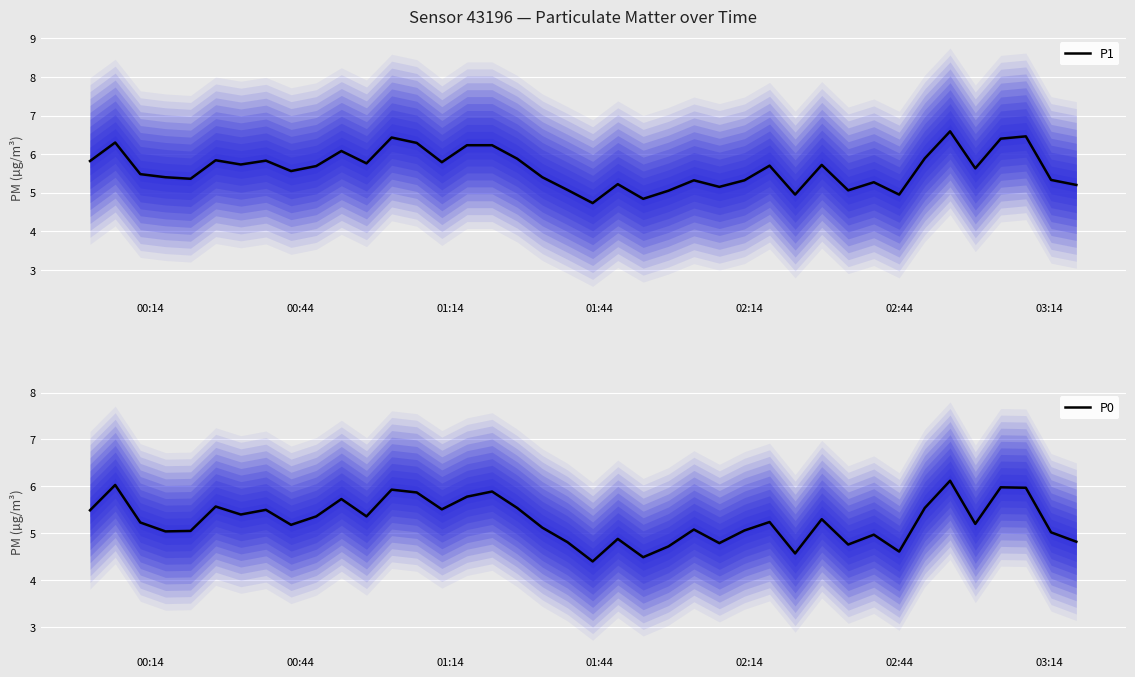

What is the maximum value shown in the chart?

6.6